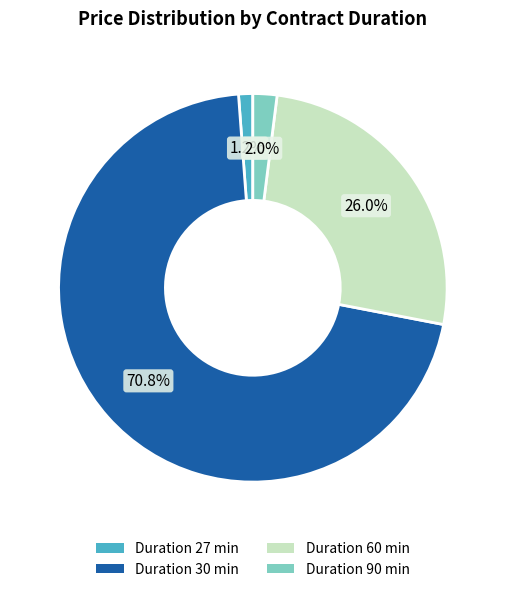

What percentage is NOT represented by Duration 27 min?

98.8%